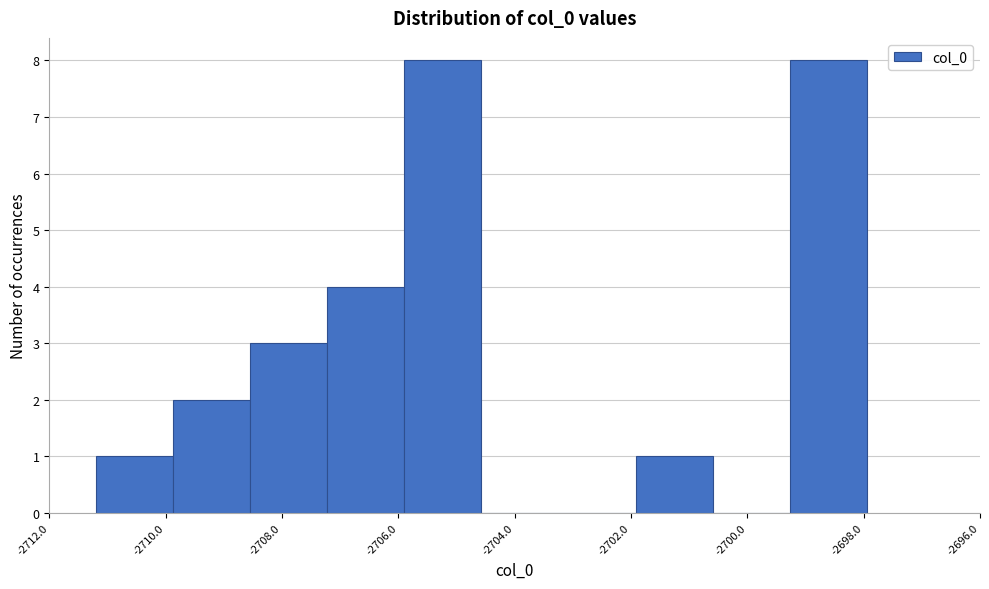

Reading left to right, list every bar in this chart as the range it spans on the x-axis followed by its height. Neither the bar edges nor the heights are printed on the chart, so give them approximately, as read against the axes.

-2711.2 to -2709.8: 1
-2709.8 to -2708.6: 2
-2708.6 to -2707.2: 3
-2707.2 to -2705.8: 4
-2705.8 to -2704.6: 8
-2704.6 to -2703.2: 0
-2703.2 to -2702.0: 0
-2702.0 to -2700.6: 1
-2700.6 to -2699.2: 0
-2699.2 to -2698.0: 8